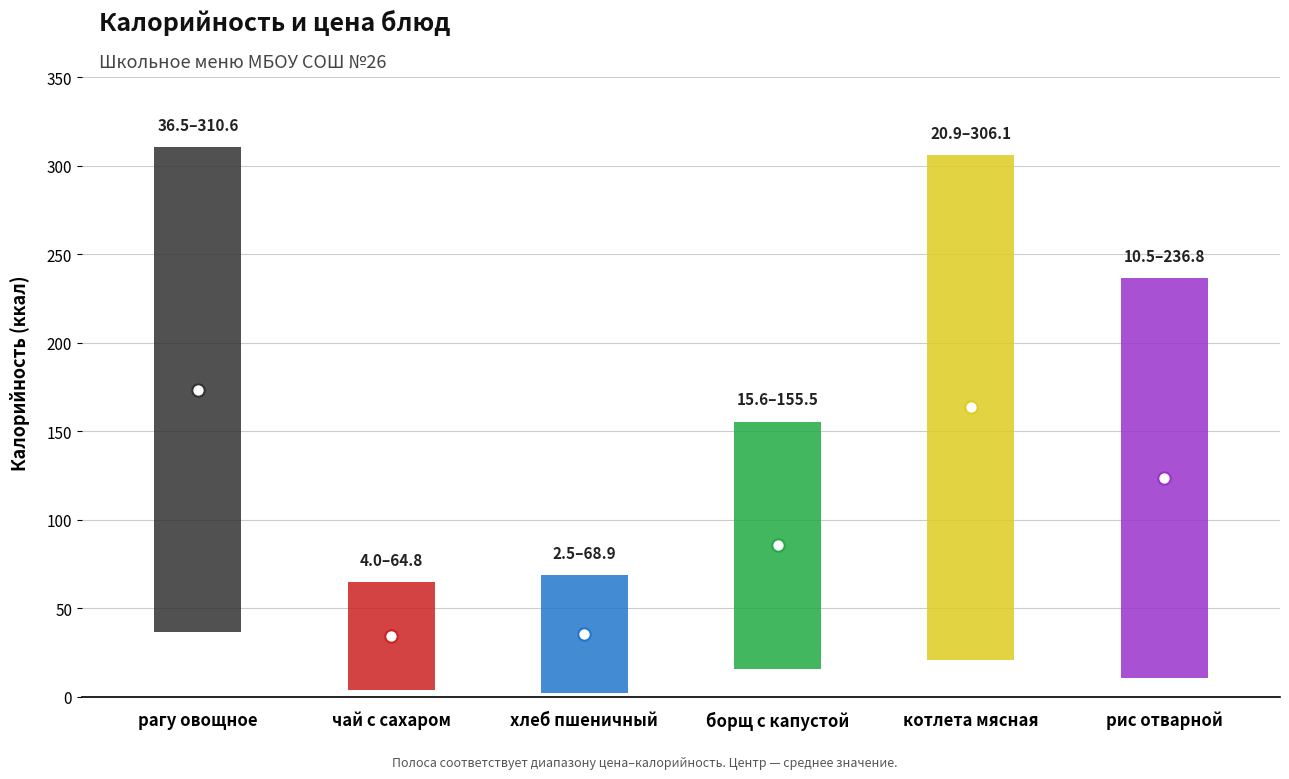

Which series has the largest Y range (max minus min)?

Калорийность